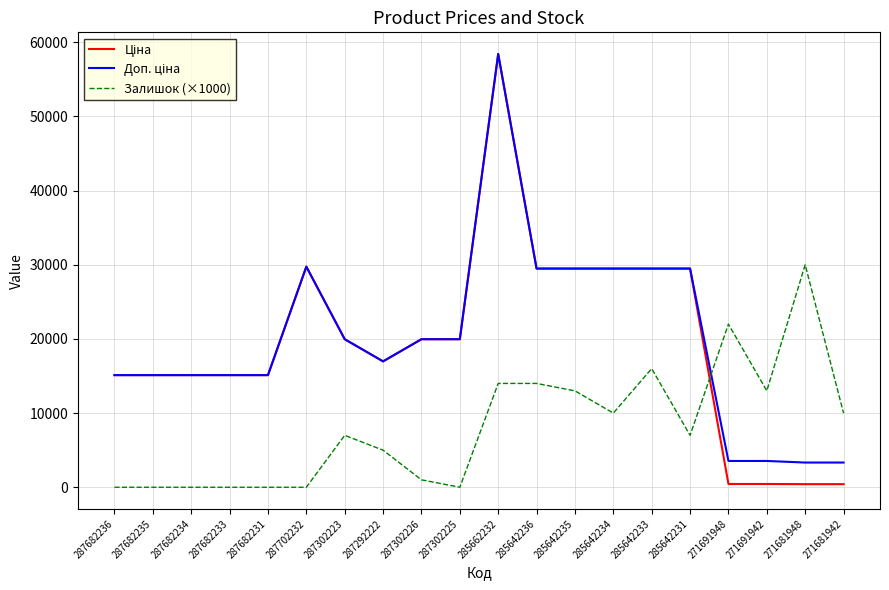

The Залишок (×1000) series shows 30000.0 at 271681948. True or false?

True